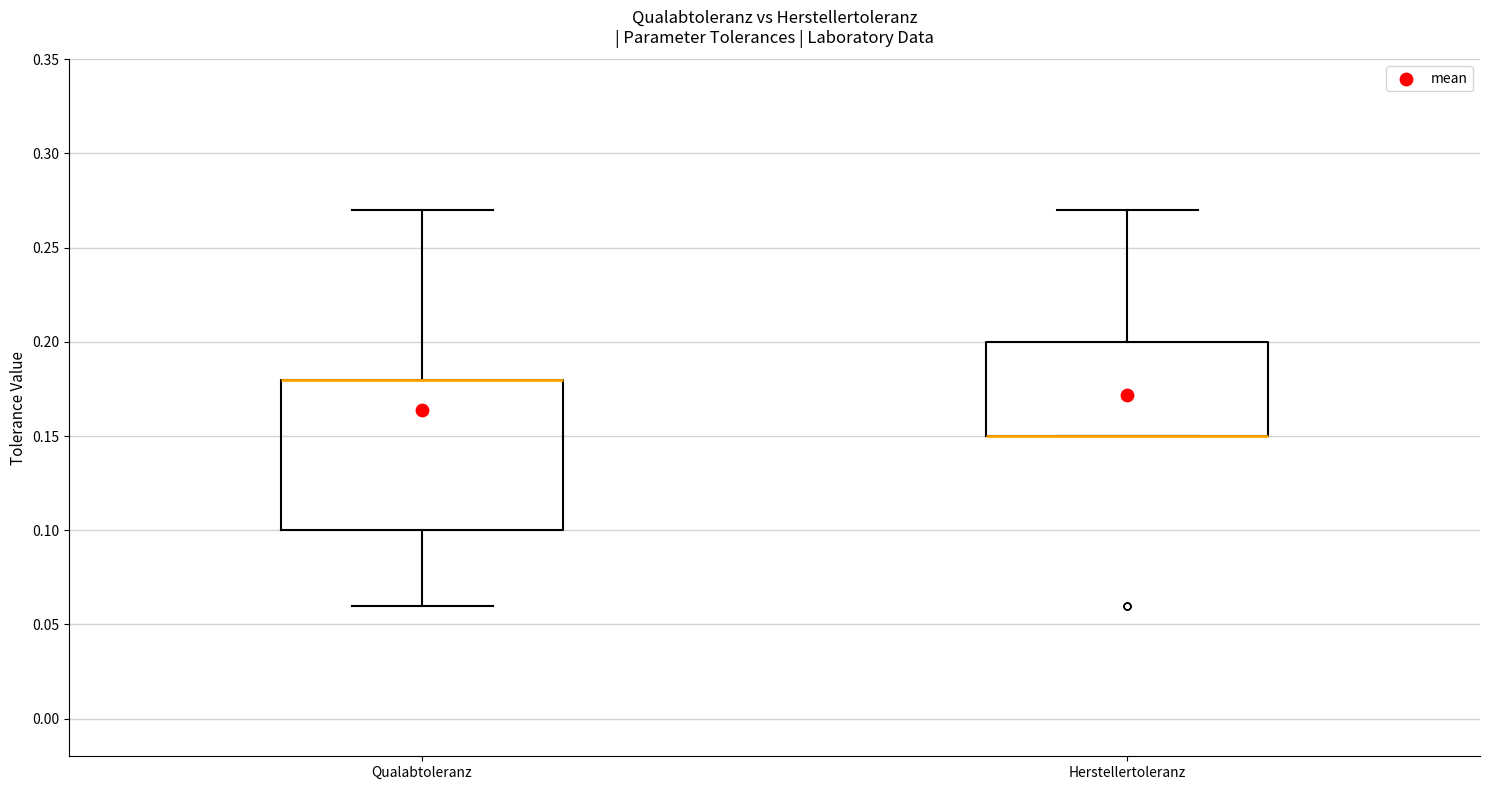

Which box is the tallest, from its lower edge to its upper edge?

Qualabtoleranz